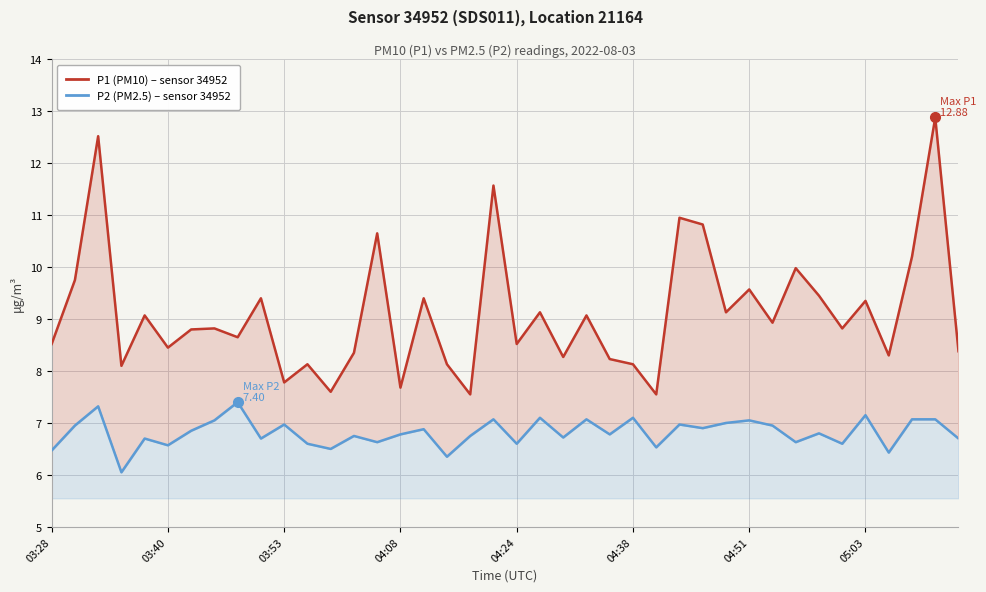

At which category does the chart reach its peak across all series?

38